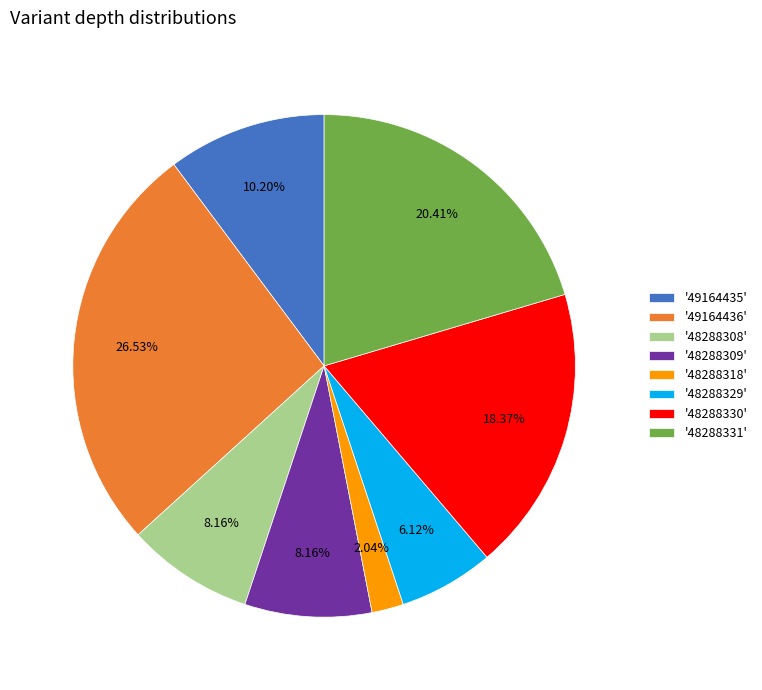

How many segments does this pie chart have?

8